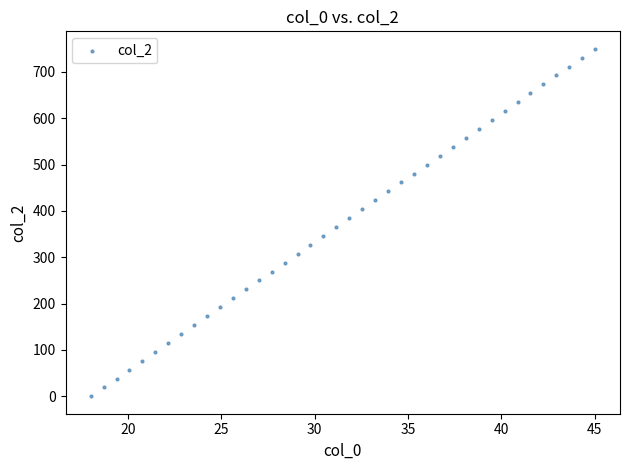

What is the range of Y values (max minus min)?

750.0